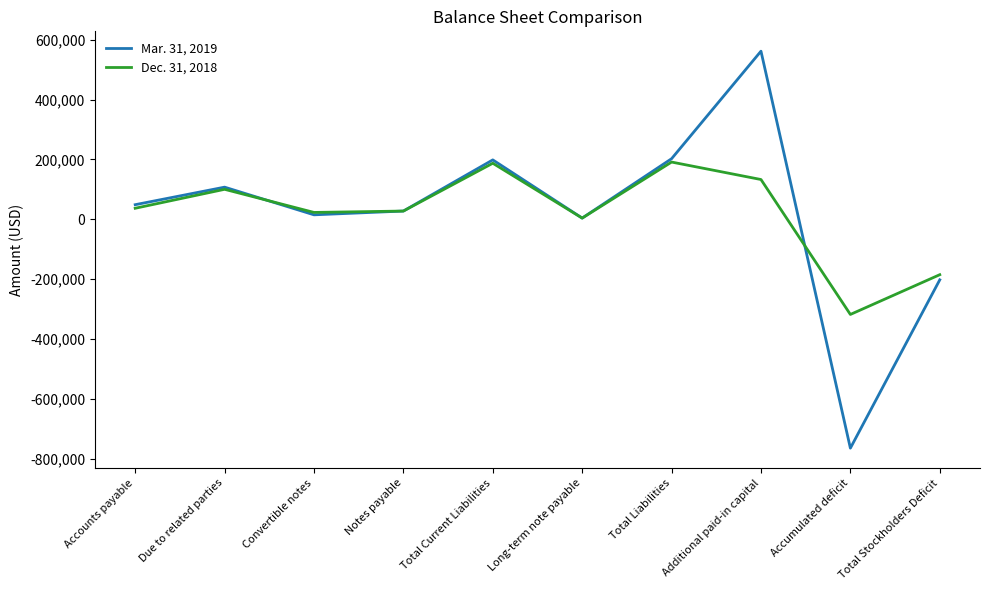

How many interior local valleys does the Mar. 31, 2019 series have?

3